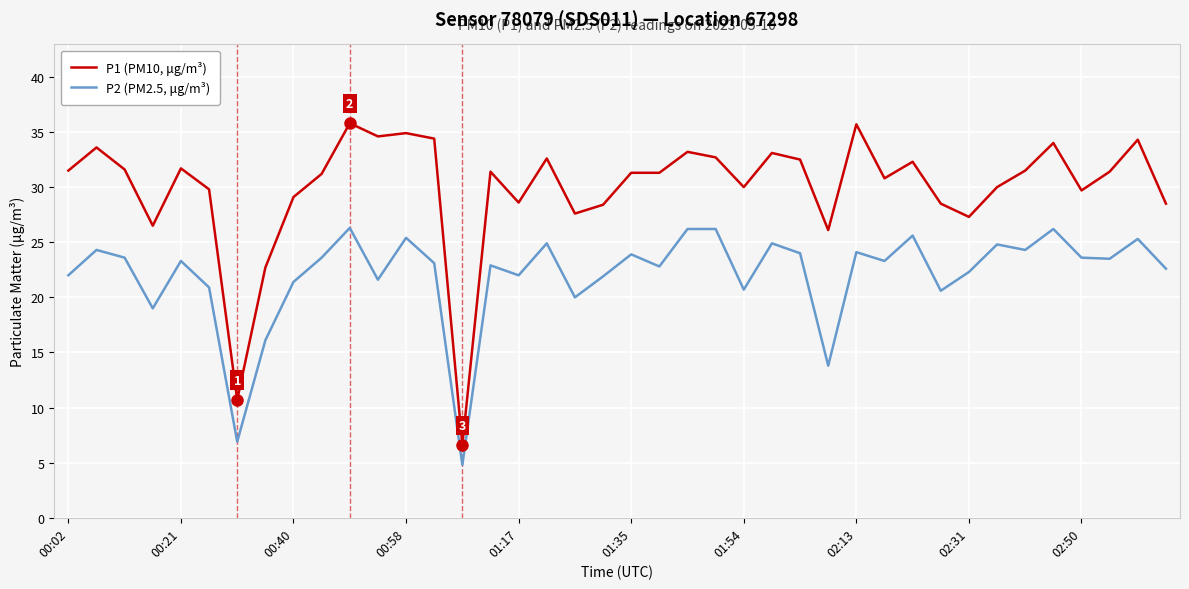

What is the minimum value for P2 (PM2.5, μg/m³)?

4.8